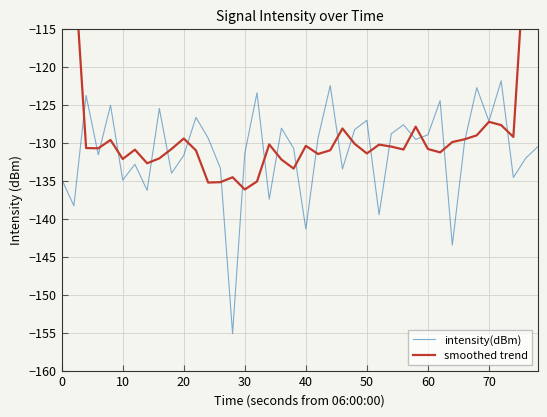

The value of intensity(dBm) at 40 is -141.4. True or false?

True